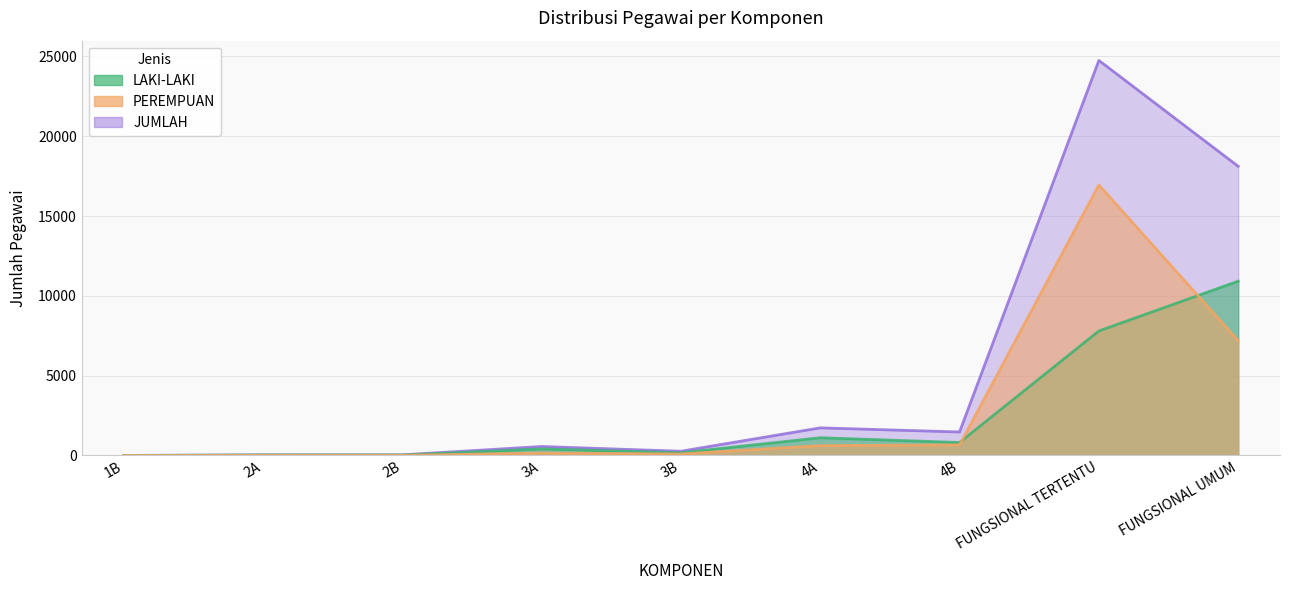

True or false: JUMLAH and LAKI-LAKI cross at least once.

False